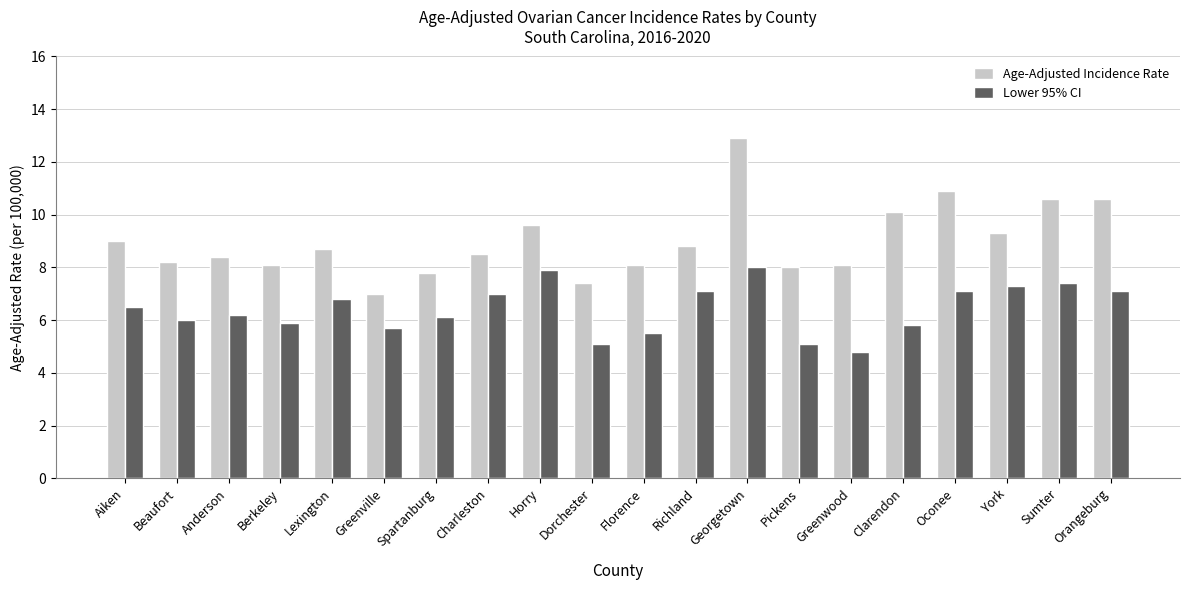

At which label does Age-Adjusted Incidence Rate first exceed 8?

Aiken